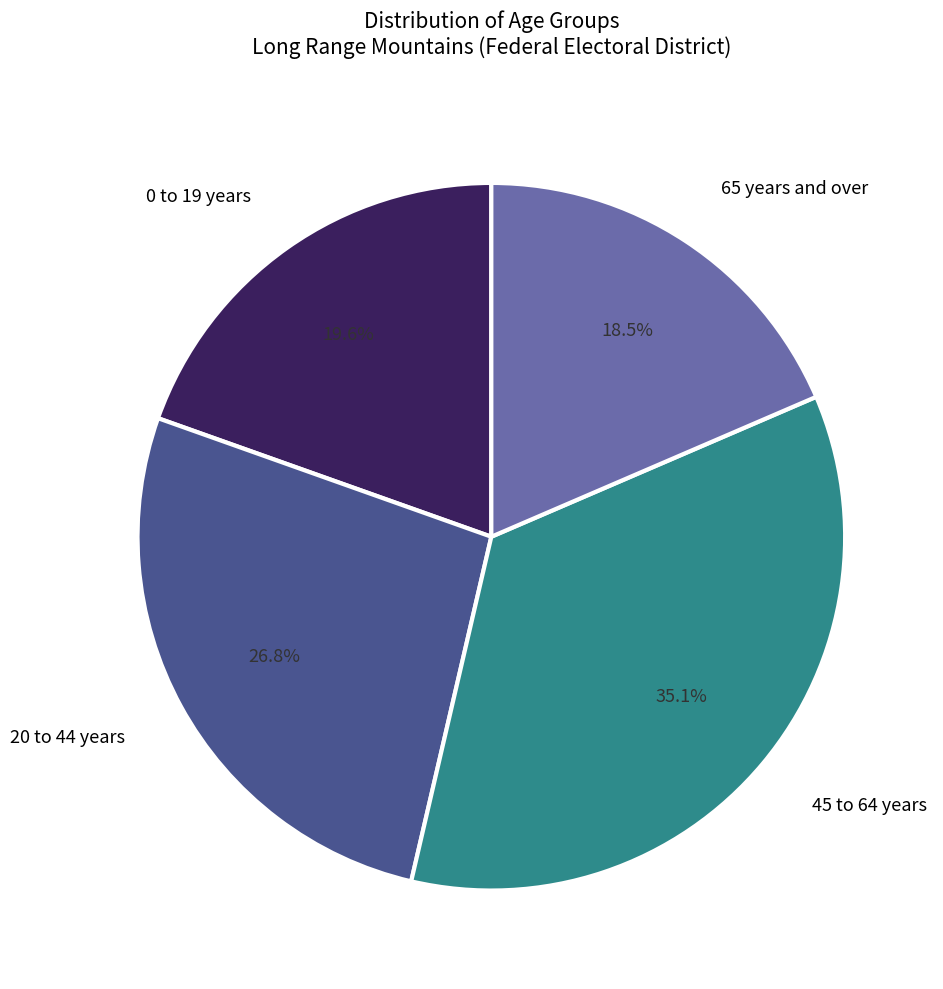

Does any single category account for the majority?

No